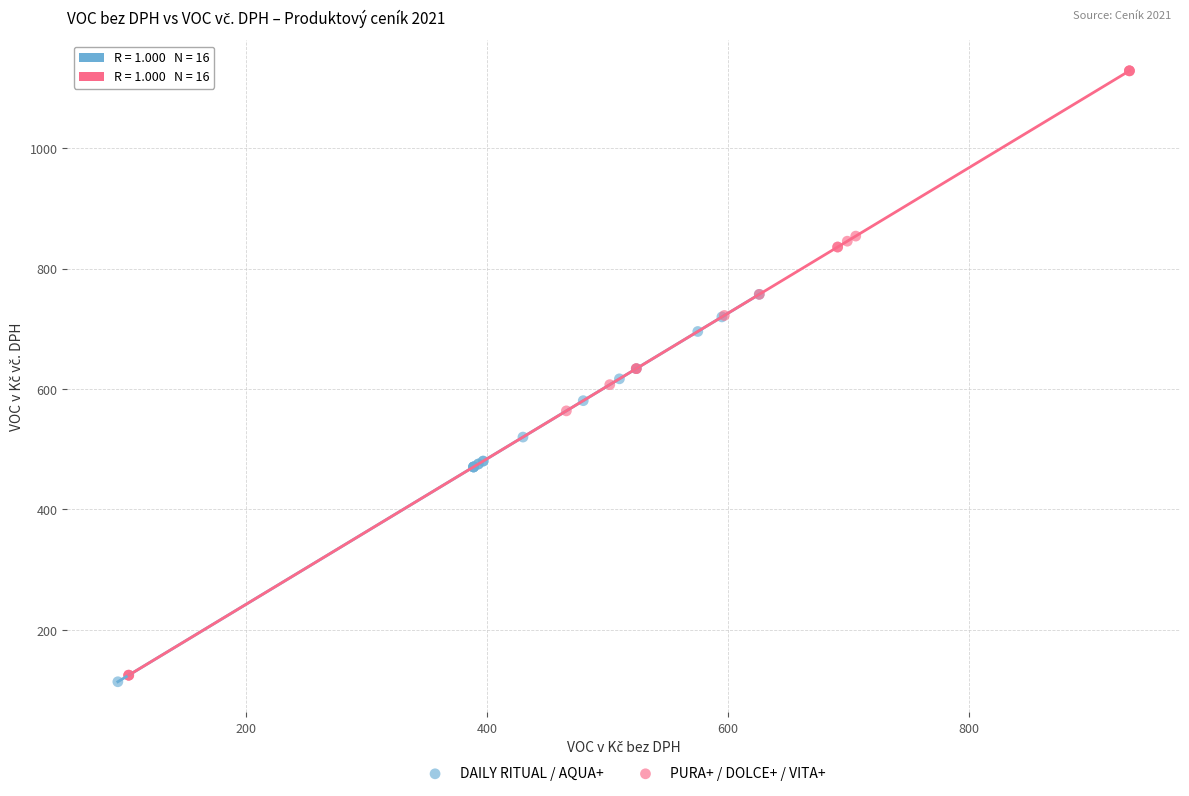

Which series contains the highest Y value?

PURA+ / DOLCE+ / VITA+